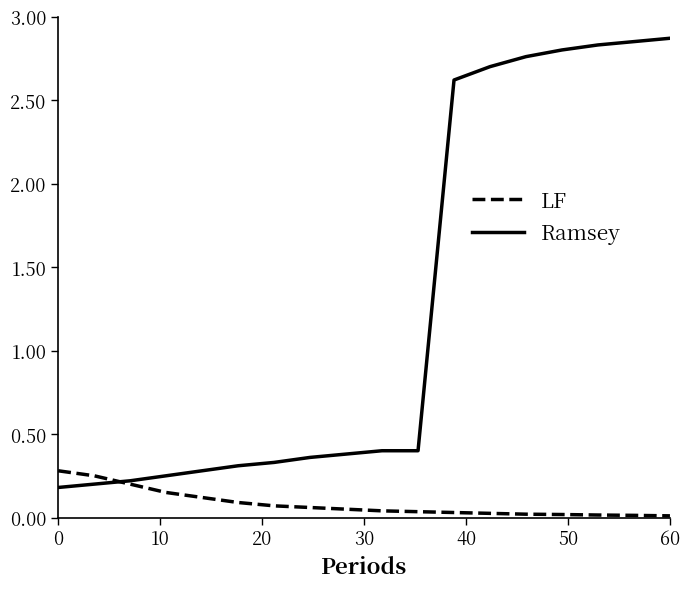

After their last crossing, which series has the higher values: Ramsey or LF?

Ramsey